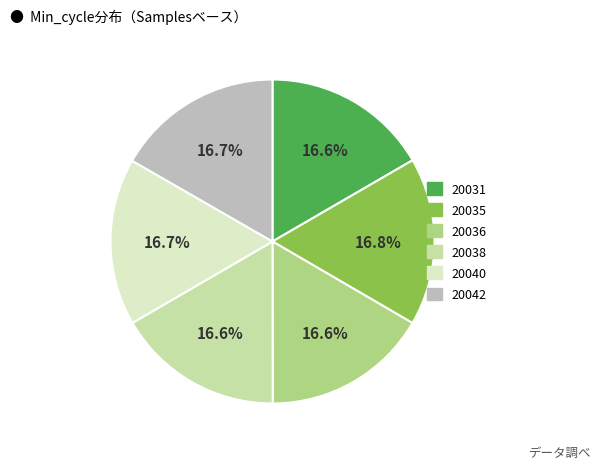

What percentage is NOT represented by 20031?

83.4%